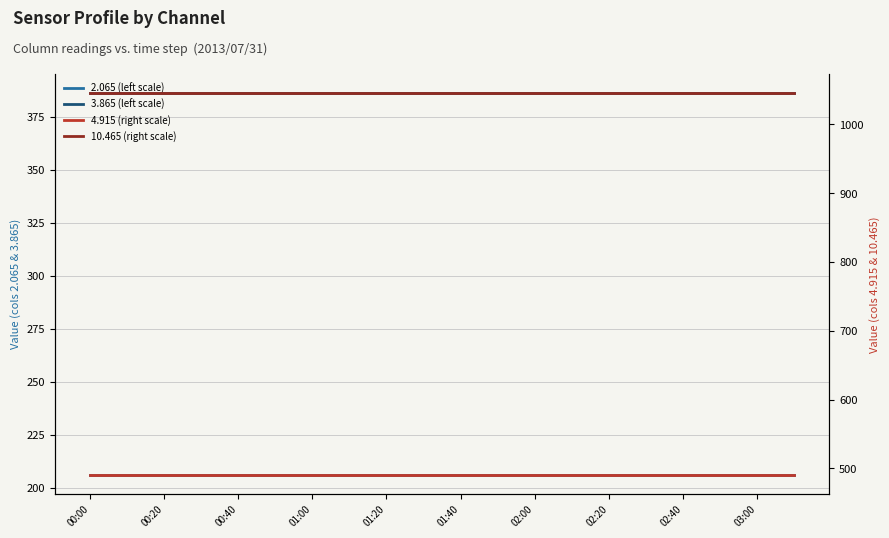

Does the chart have visible grid lines?

Yes